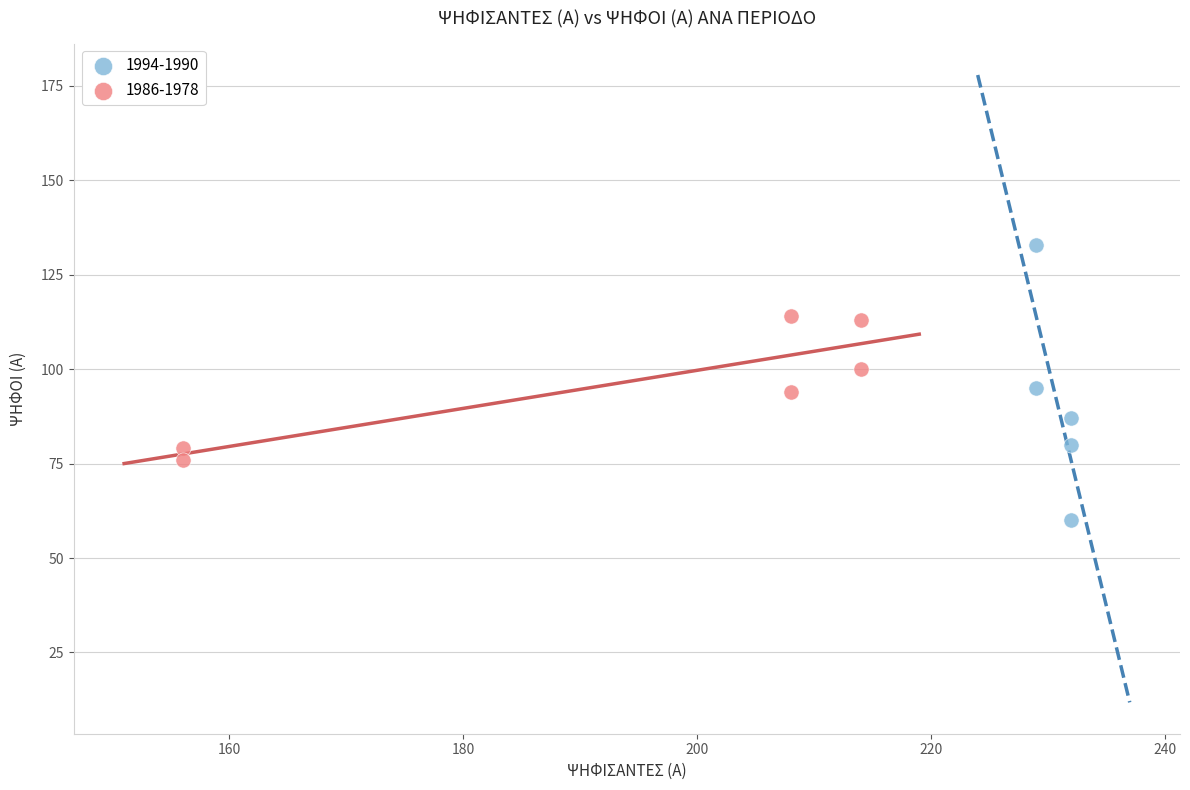

Which series reaches the maximum Y coordinate?

1994-1990